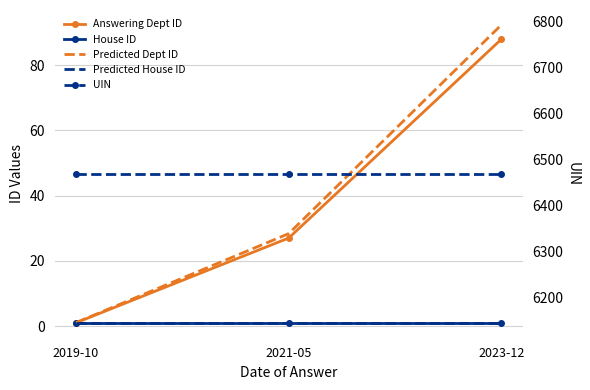

The value of Answering Dept ID at 2019-10 is 1.0. True or false?

True